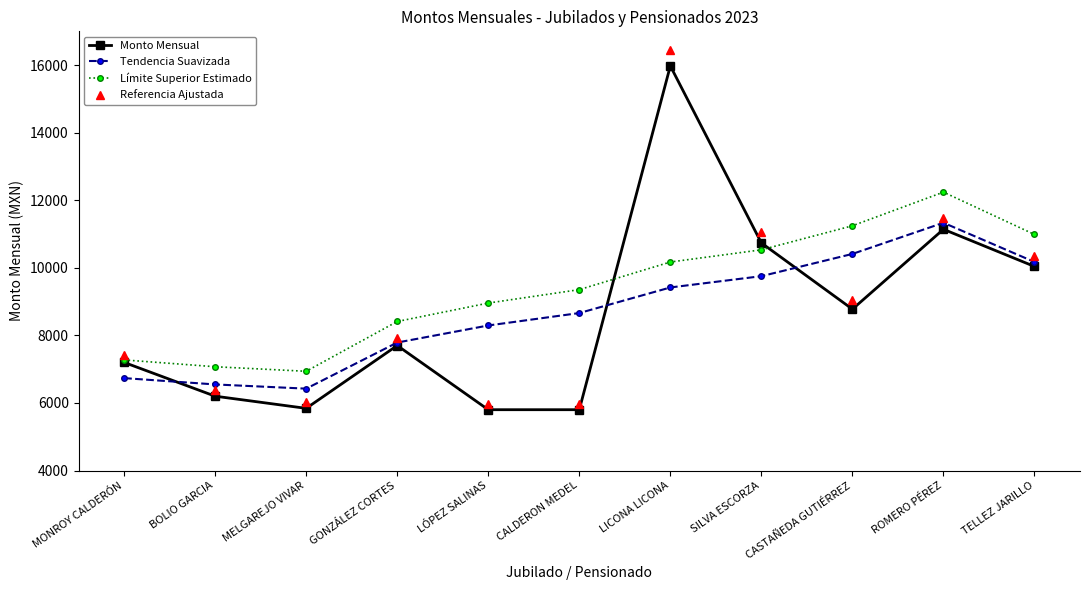

Which series ends up on top after the final intersection of Monto Mensual and Límite Superior Estimado?

Límite Superior Estimado